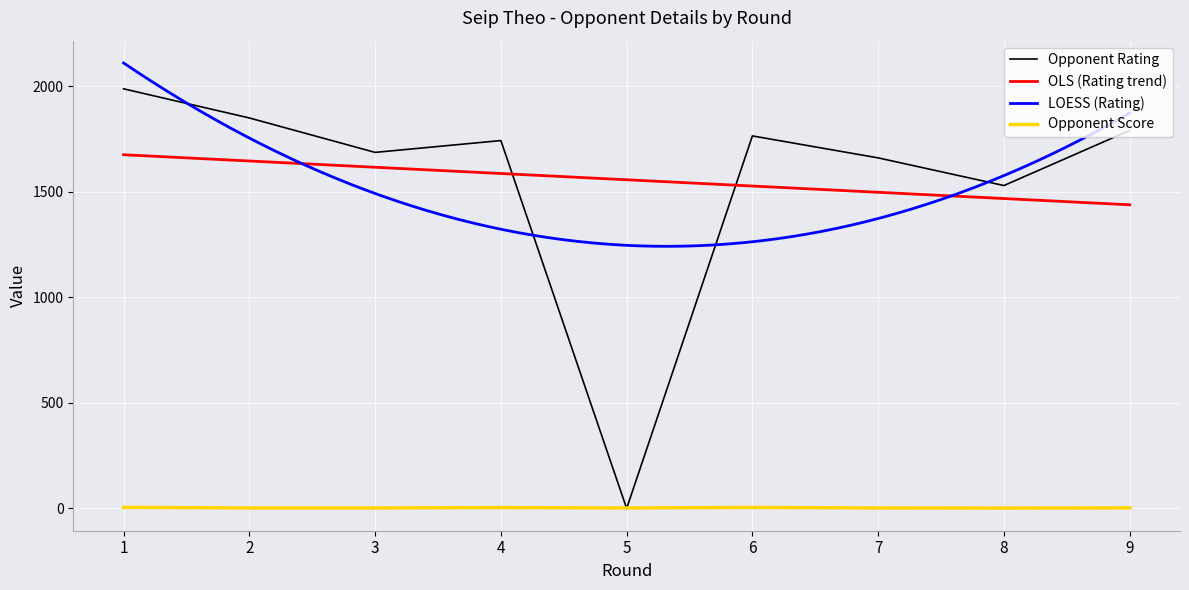

What is the value of the Opponent Score point at the 4th from the left?

4.0